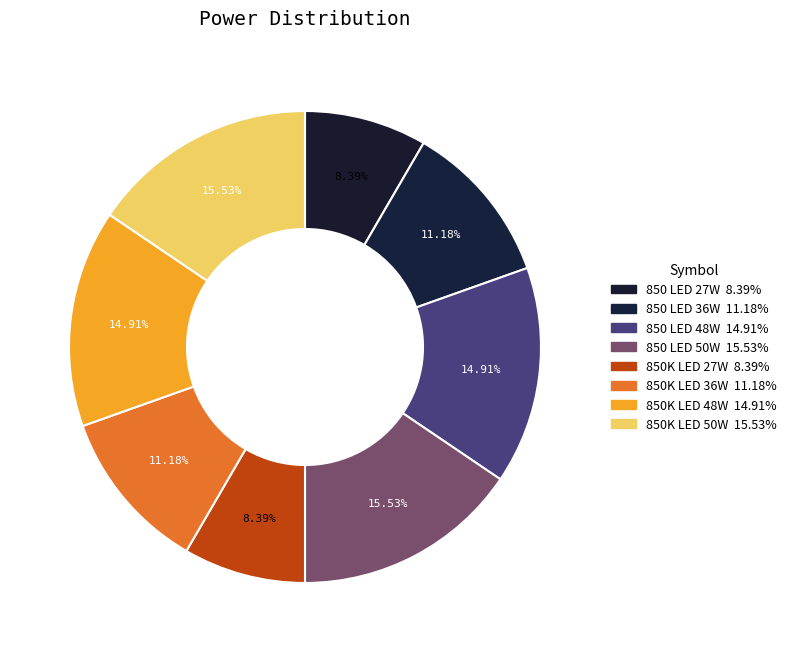

What percentage is NOT represented by 850K LED 48W?

85.1%